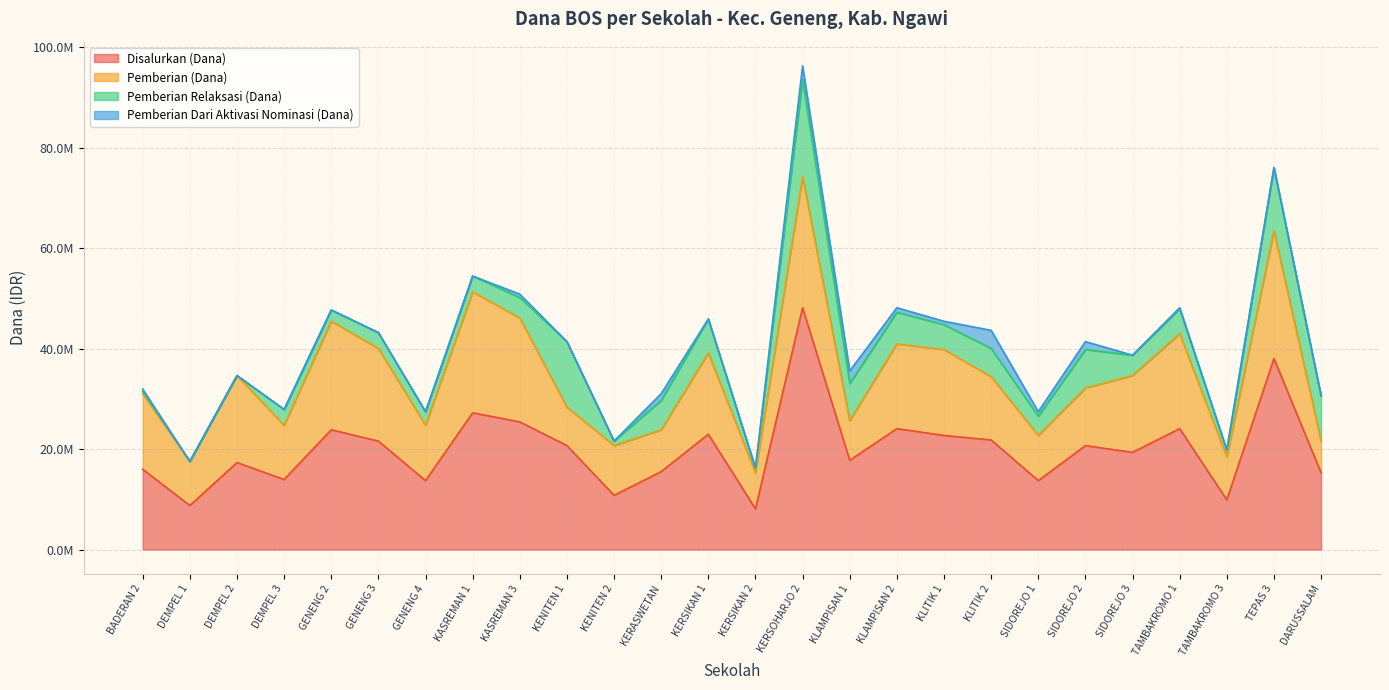

What position from the left is GENENG 3?

6